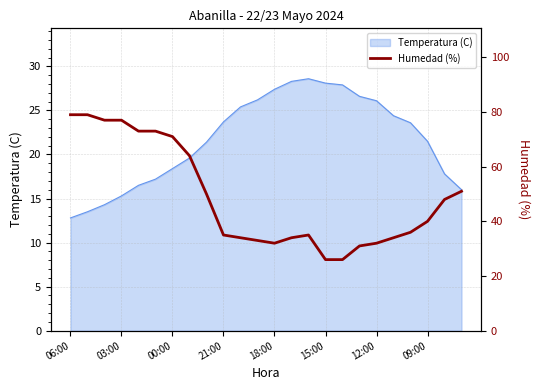

At which label does Temperatura (C) first exceed 23?

21:00